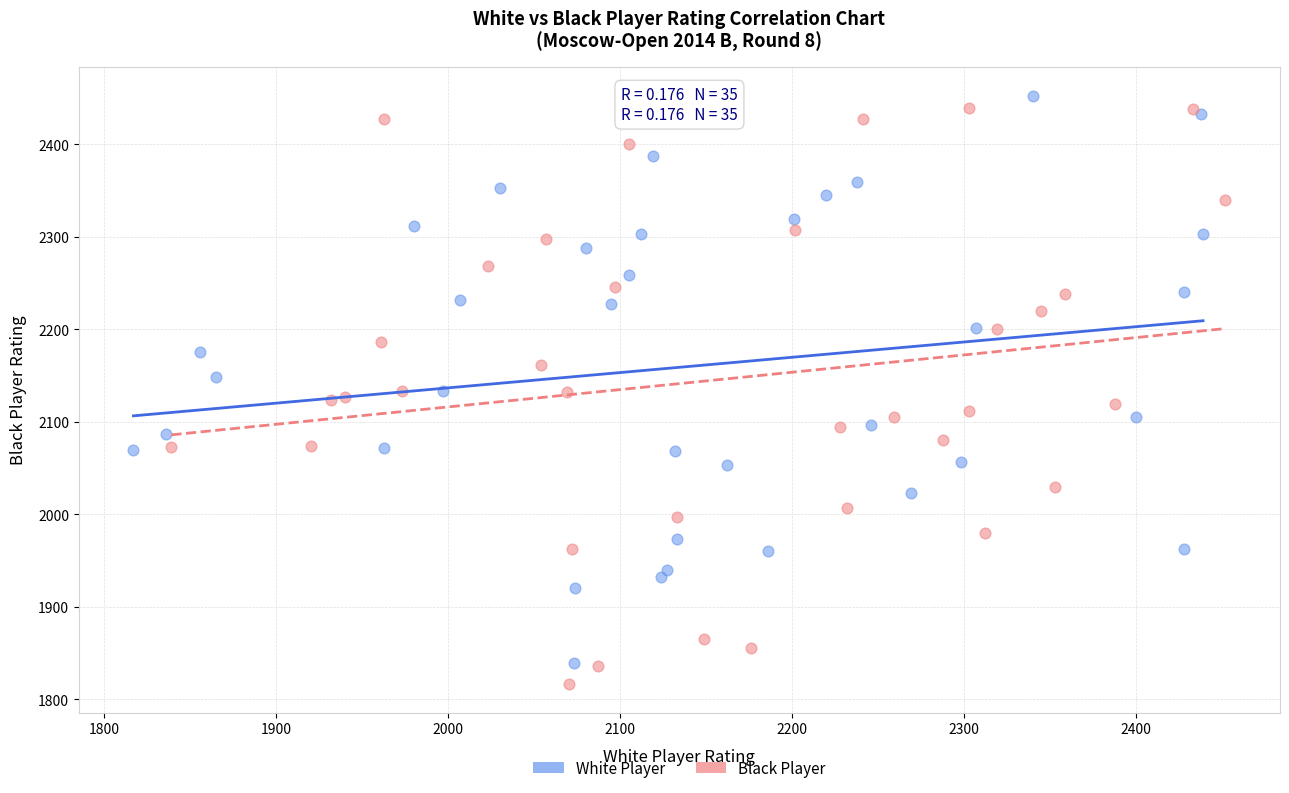

Which series reaches the minimum Y coordinate?

Black Player